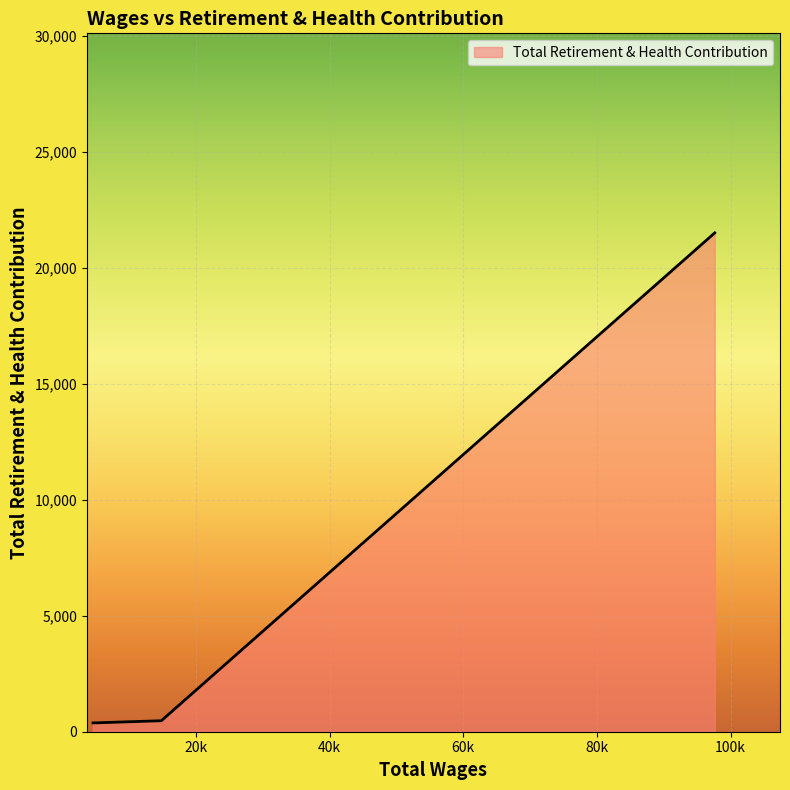

How many lines are shown in the chart?

1